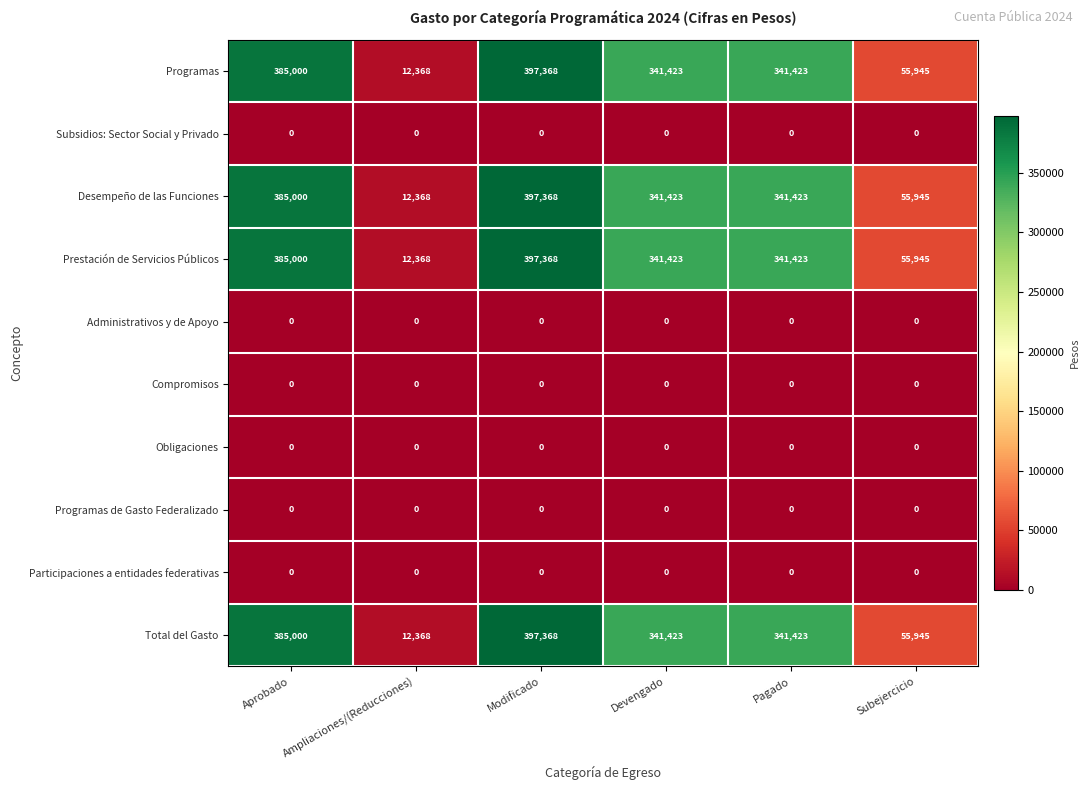

What is the spread (max minus min) of values at Devengado?

341423